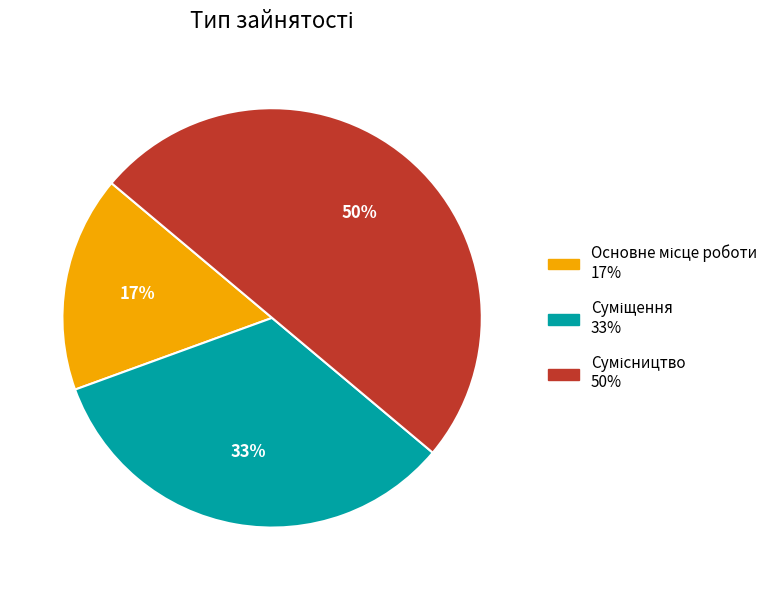

To the nearest percent, what is the difference between the largest and smallest slice percentages?

33%